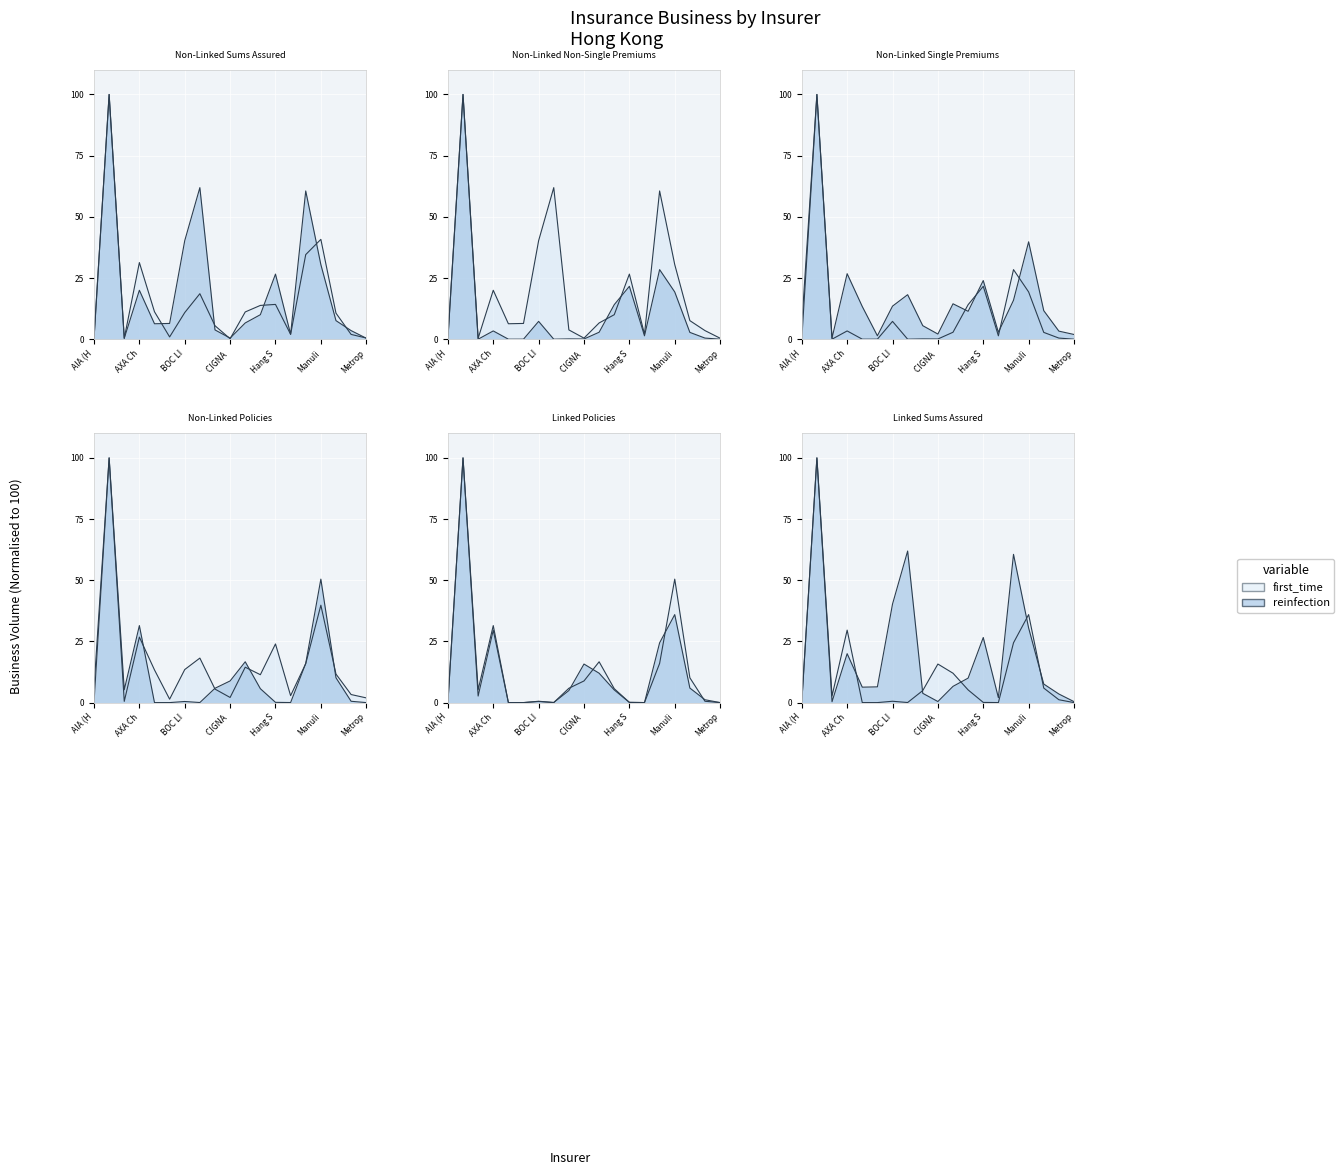

At which category does Non-Linked Single Premiums (HK$000) reach its first local valley?

Aviva